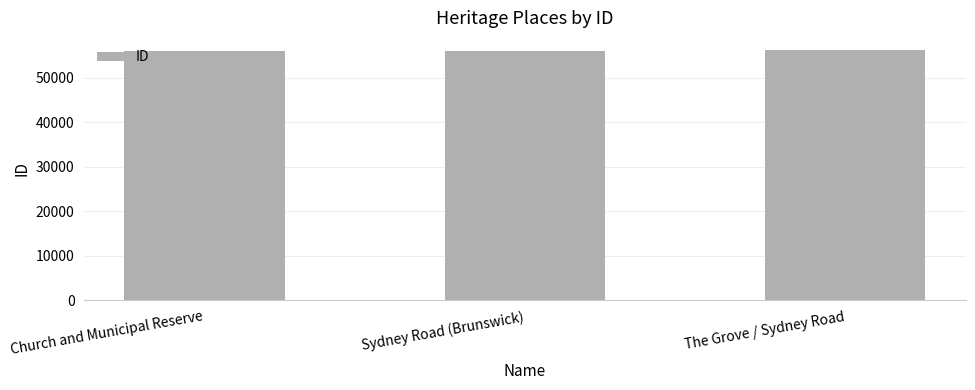

What is the change in value from Church and Municipal Reserve to Sydney Road (Brunswick)?

+30